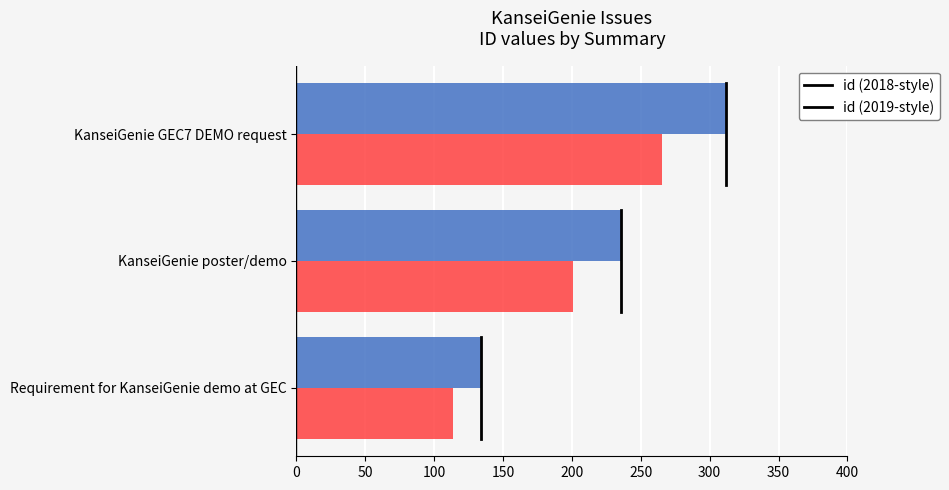

What is the difference between the highest and lowest values at Requirement for KanseiGenie demo at GEC?

20.1